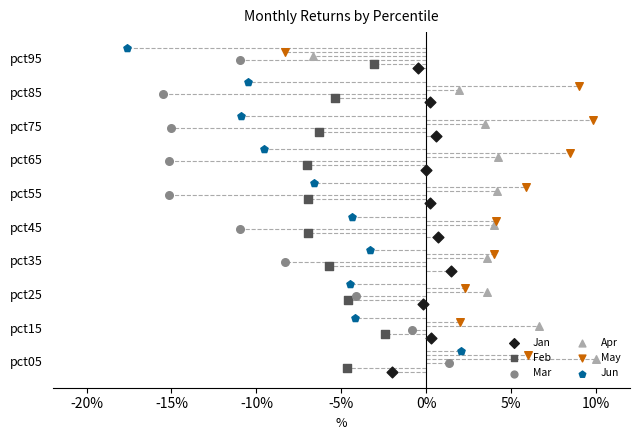

Is the value of Mar at 9 greater than the value of Apr at 9?

No